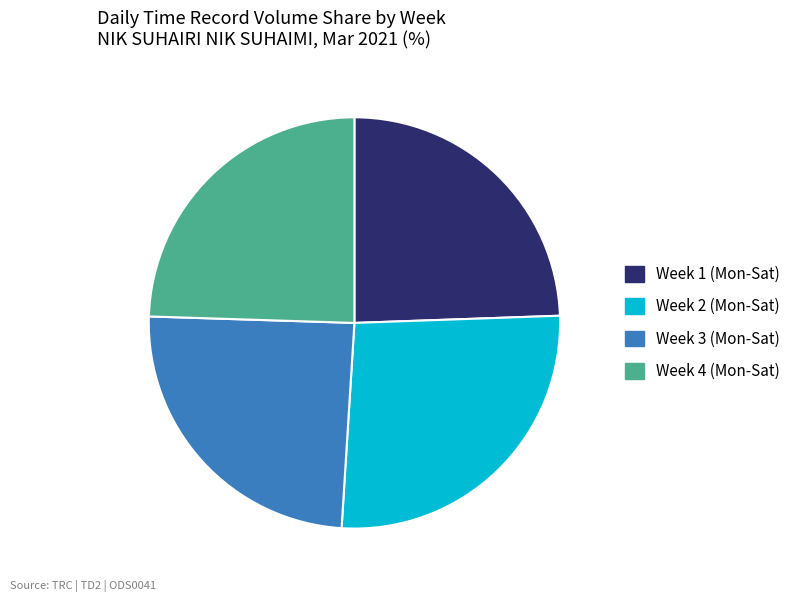

Which category has the biggest portion of the pie?

Week 2 (Mon-Sat)